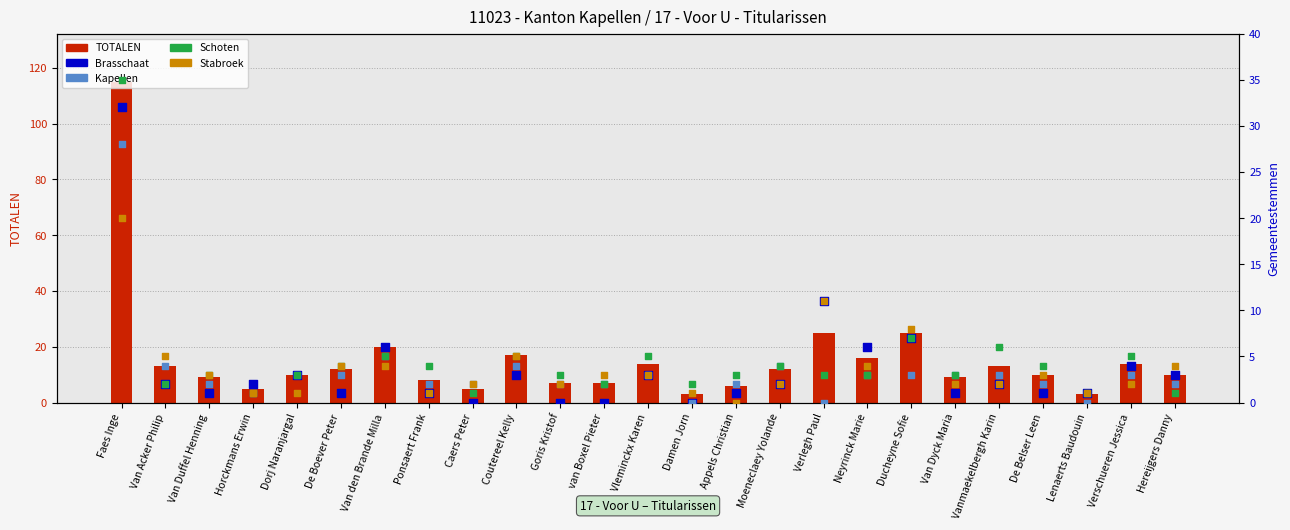

At which category is the sum across all series the highest?

Faes Inge